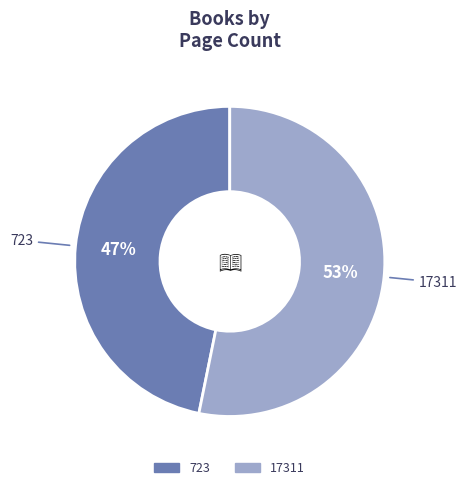

To the nearest percent, what percentage of the pie is 17311?

53%